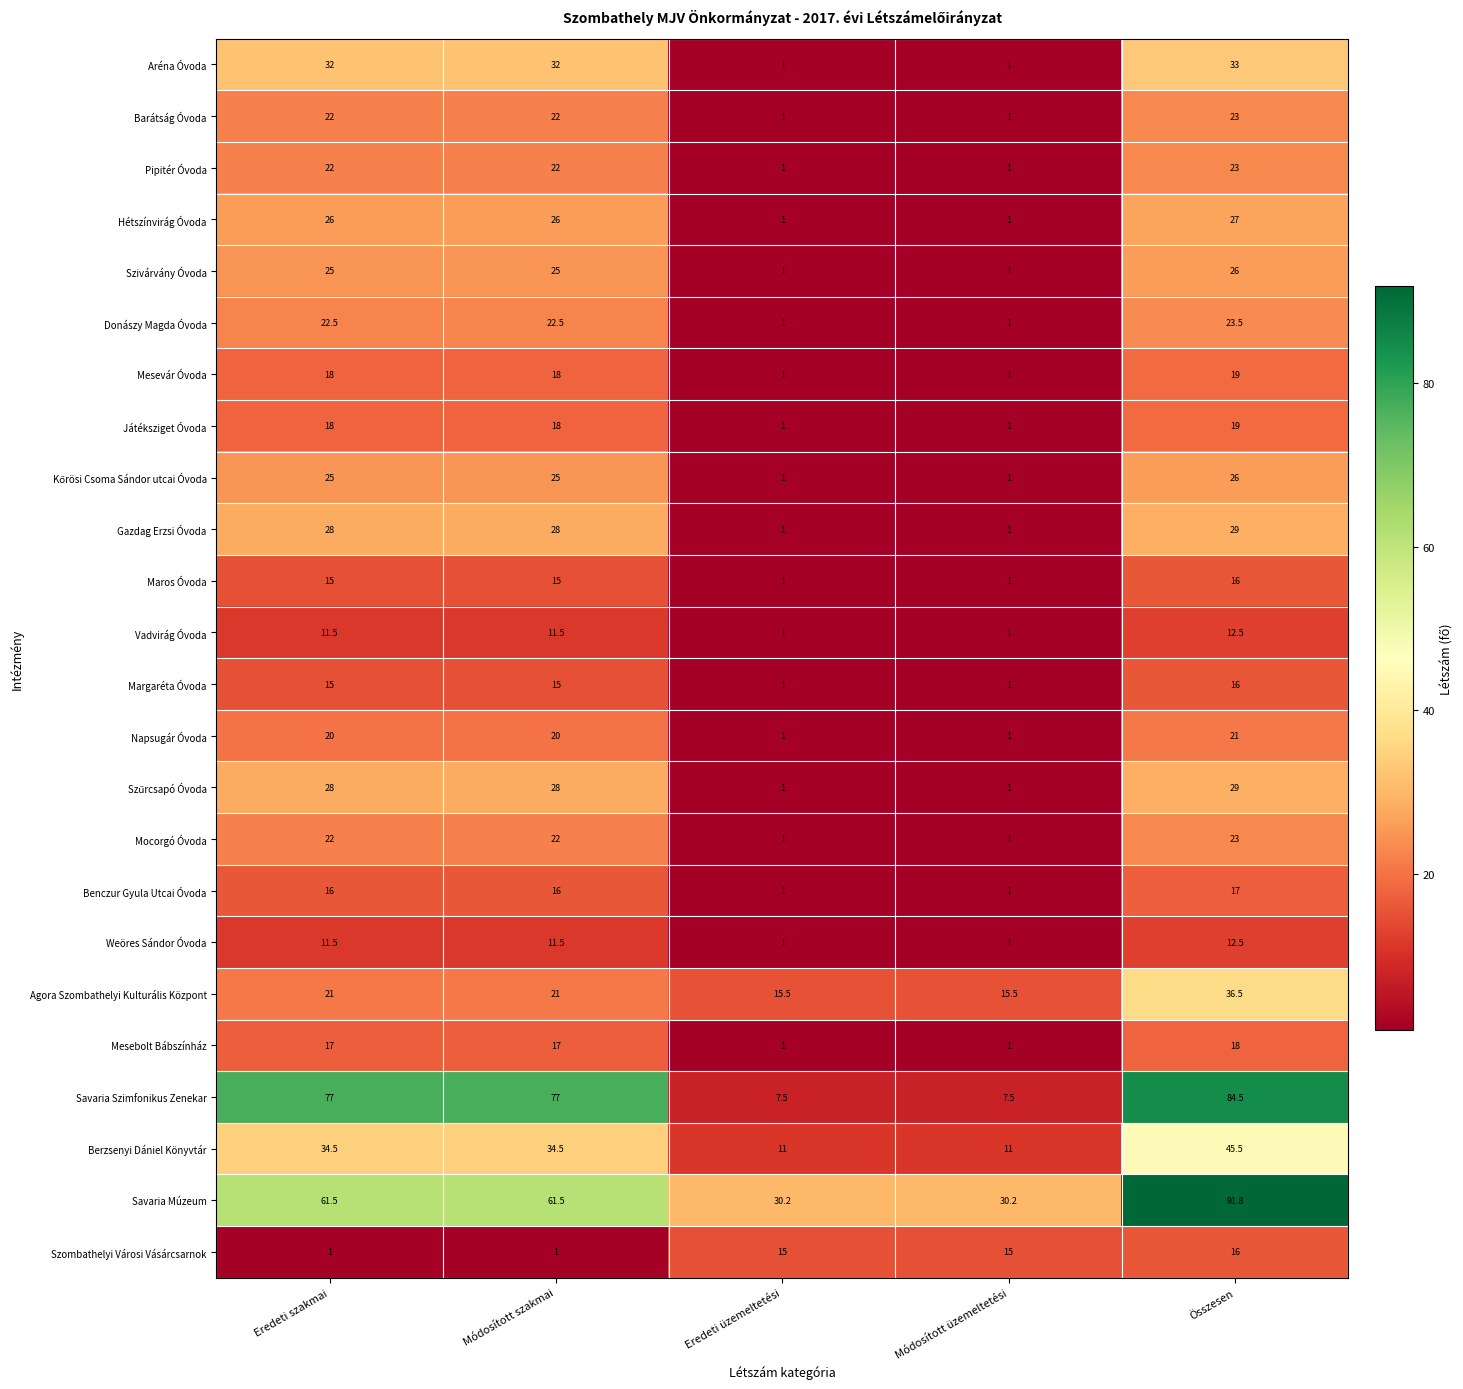

What is the difference between the Mesebolt Bábszínház values at Összesen and Módosított szakmai?

1.0